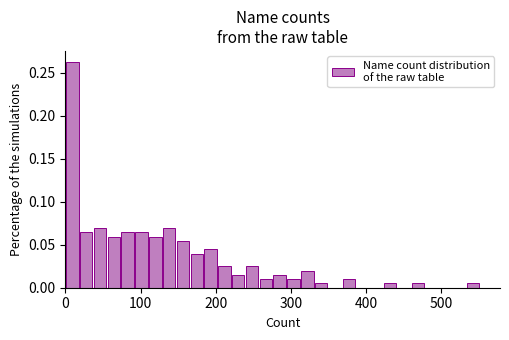

Read against the x-axis, roughly where is the centre of the tallest bar?

10